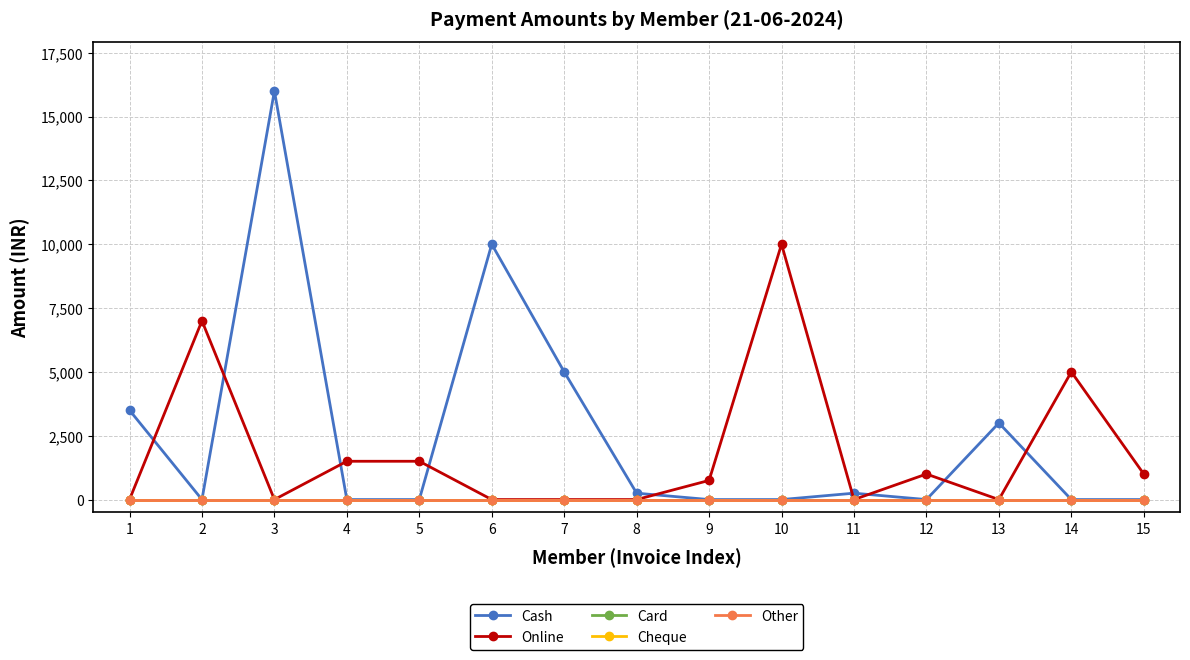

Rank the categories by Online value from highest to lowest.

10, 2, 14, 4, 5, 12, 15, 9, 1, 3, 6, 7, 8, 11, 13